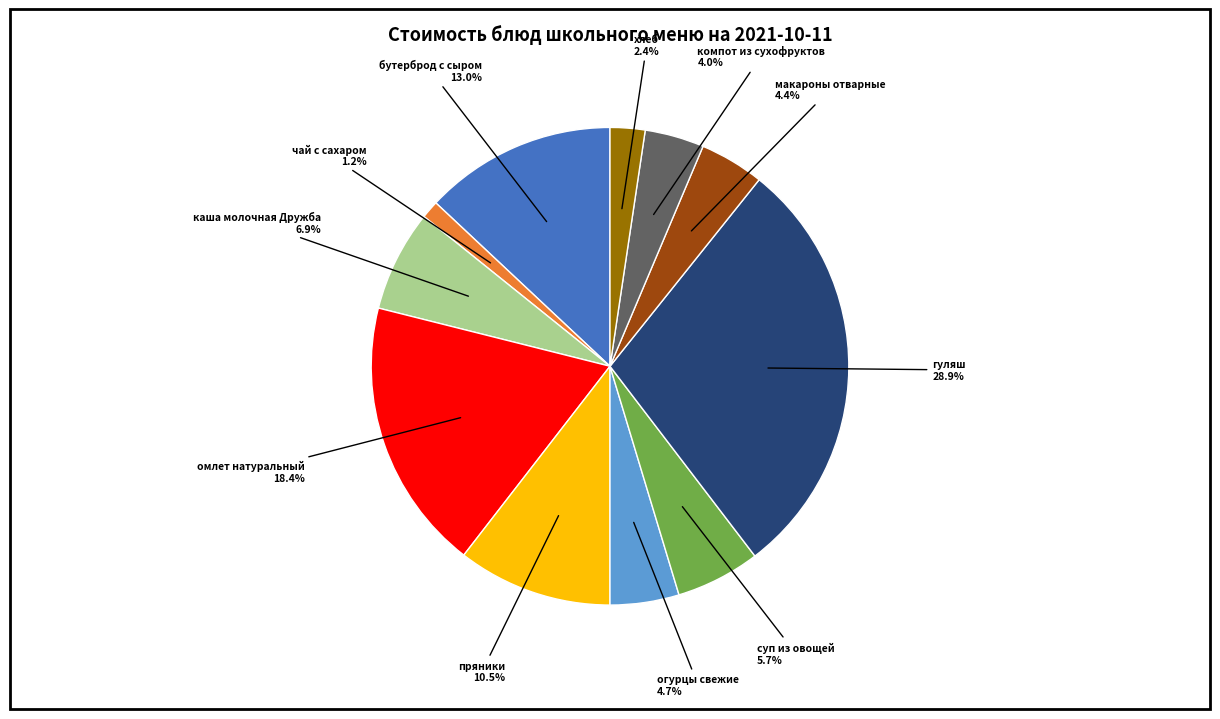

Does any single category account for the majority?

No